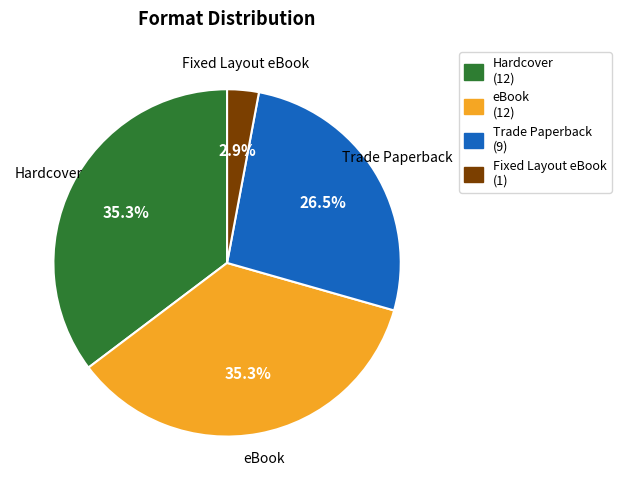

Is it true that Trade Paperback is 41% of the pie?

False